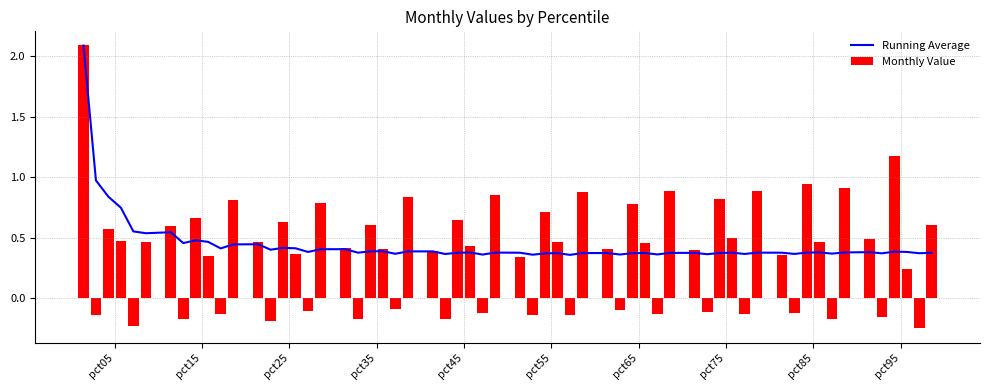

Are the bars grouped side by side (vs. stacked)?

Yes